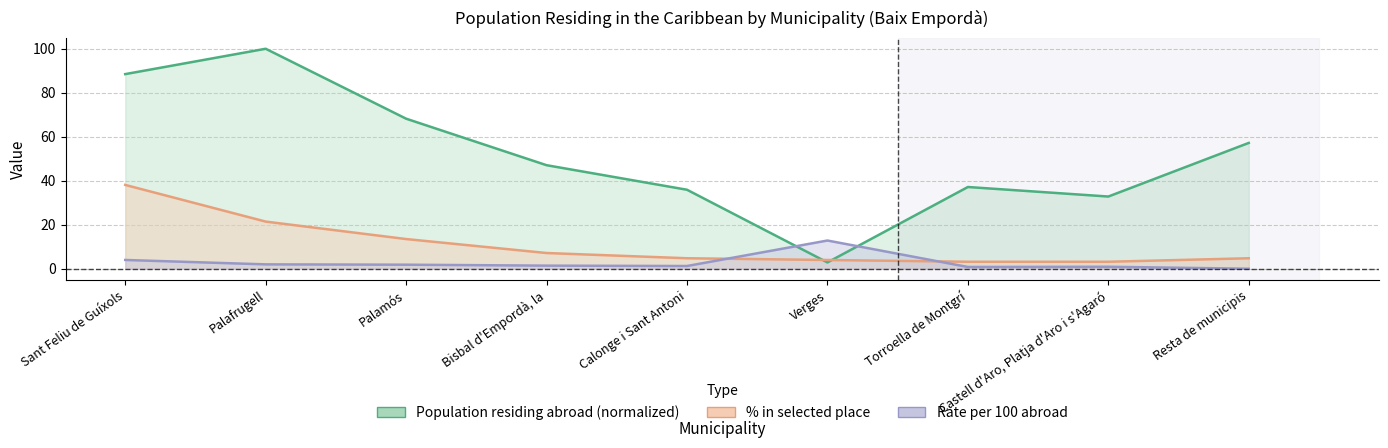

Rank the categories by Rate per 100 abroad value from lowest to highest.

Resta de municipis, Torroella de Montgrí, Castell d'Aro, Platja d'Aro i s'Agaró, Calonge i Sant Antoni, Bisbal d'Empordà, la, Palamós, Palafrugell, Sant Feliu de Guíxols, Verges